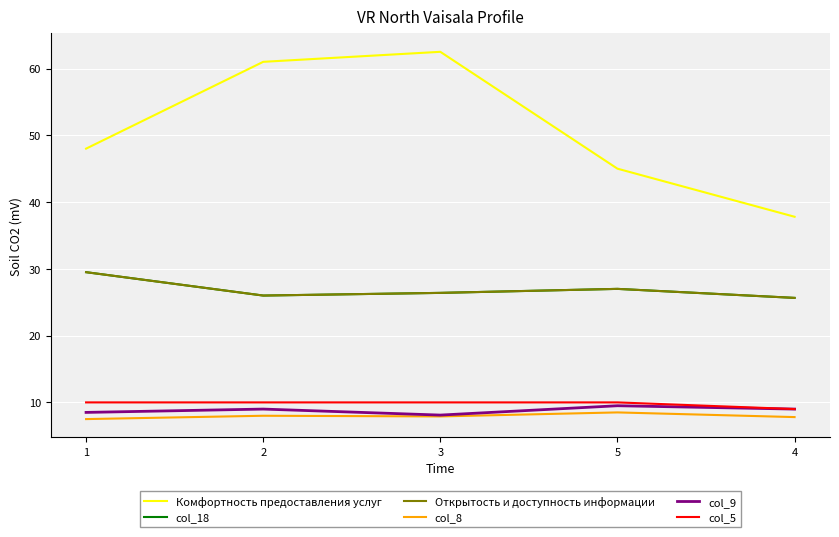

Which series changed the most between 2 and 3?

Комфортность предоставления услуг